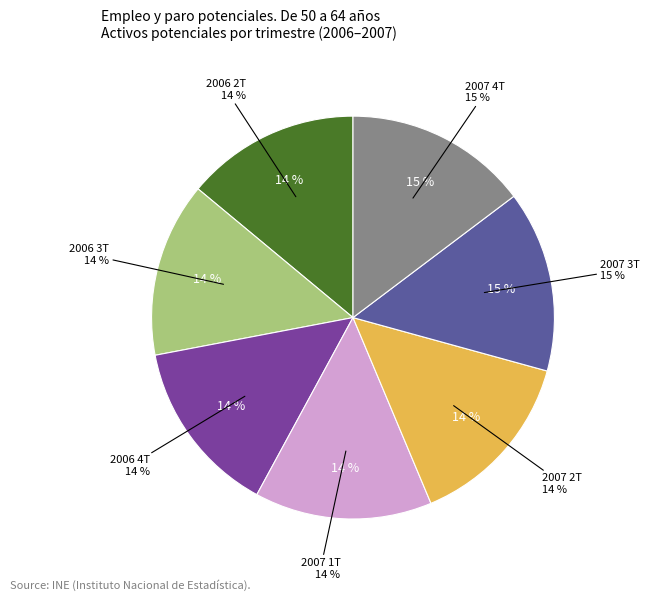

To the nearest percent, what portion does 2007 3T represent?

15%